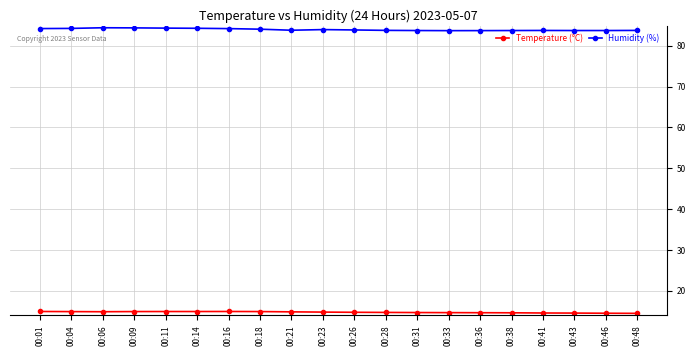

At how many categories does at least one series exceed 27?

20